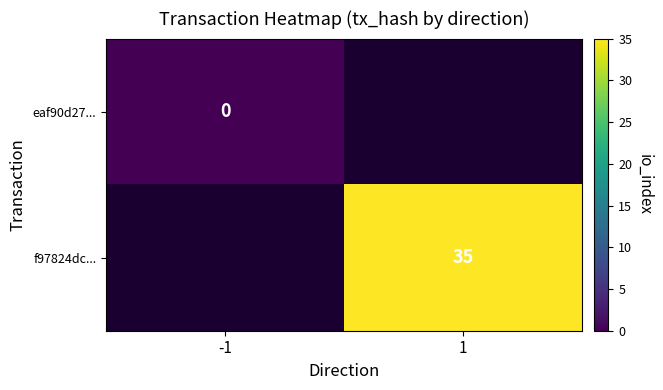

Which has a higher value, -1 or 1?

1